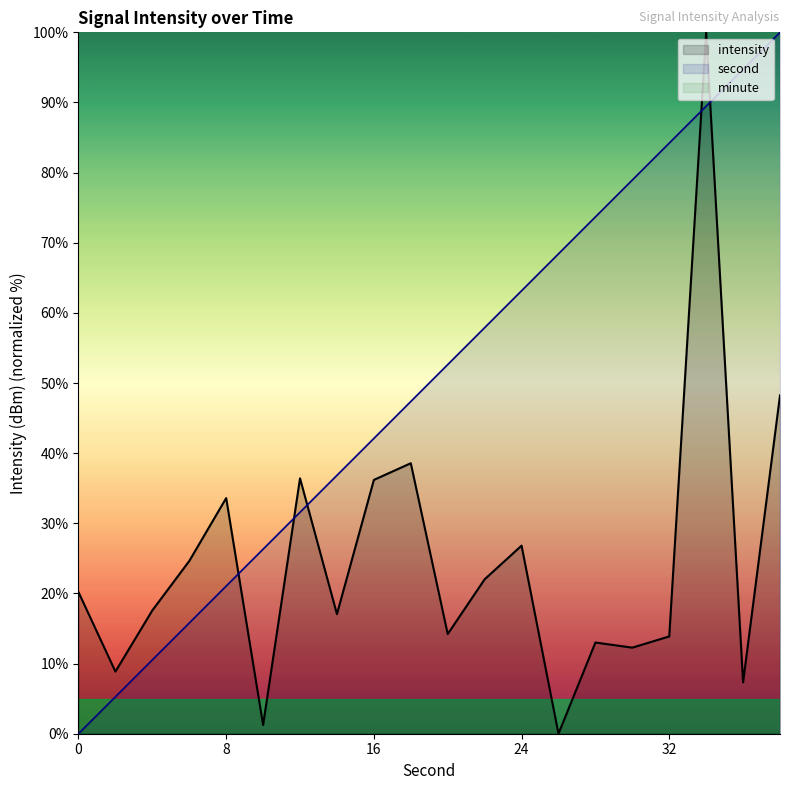

Count the number of categories in the chart.

20